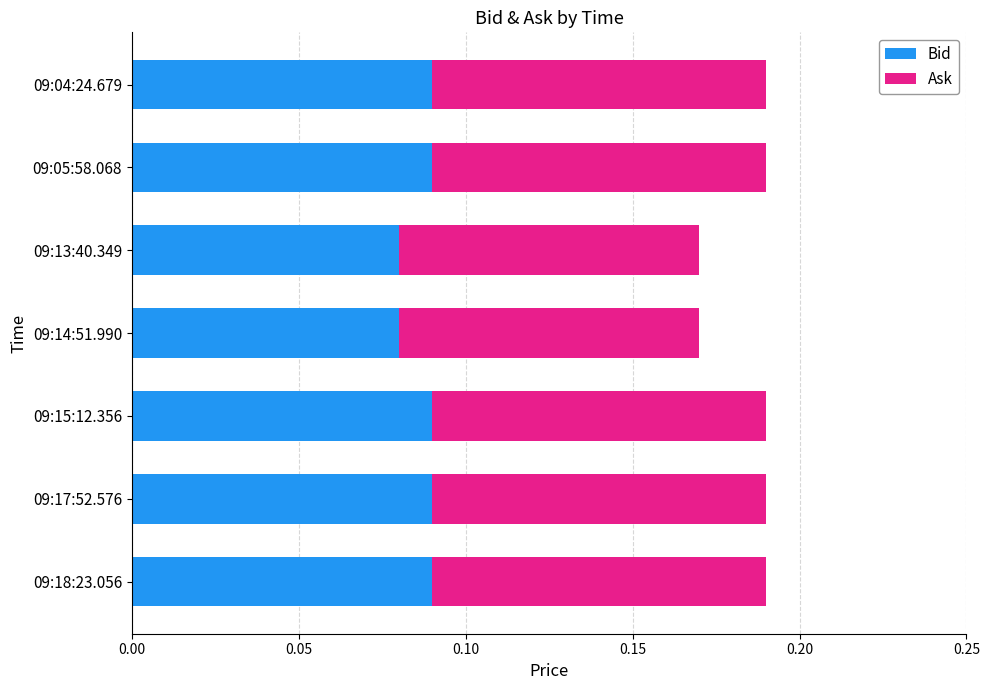

Is it true that Bid equals 0.1 at 09:13:40.349?

True